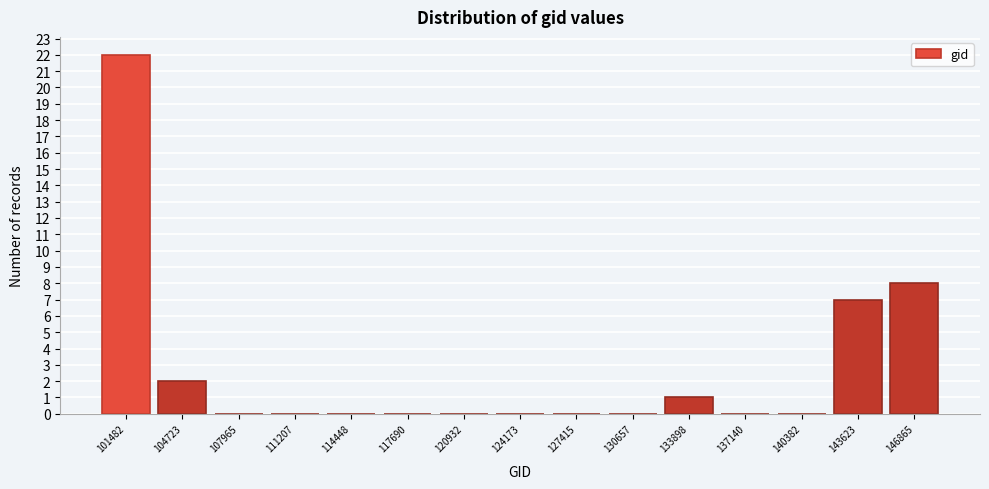

Reading left to right, list all the values displayed in this chart.

101482=22	104723=2	107965=0	111207=0	114448=0	117690=0	120932=0	124173=0	127415=0	130657=0	133898=1	137140=0	140382=0	143623=7	146865=8